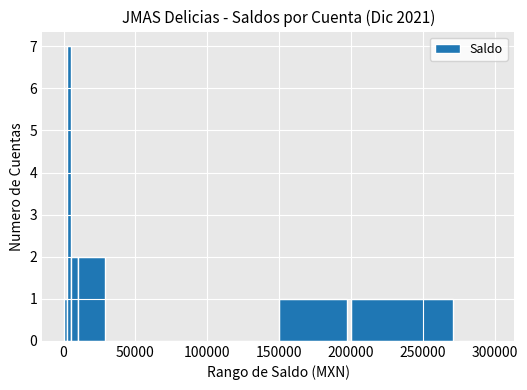

What is the greatest value displayed?

7